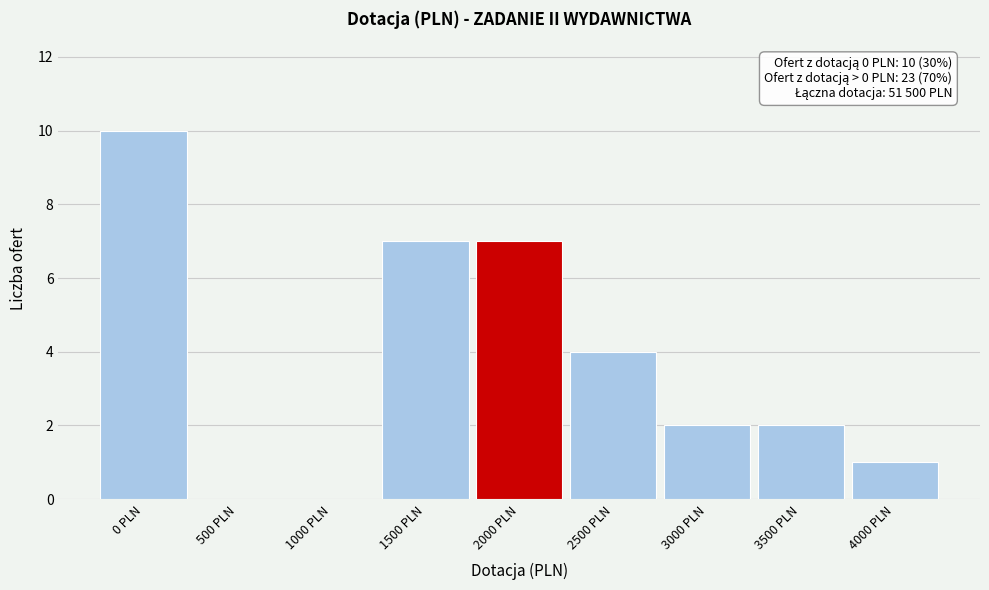

Which range on the x-axis has the tallest bar?

-250 to 250